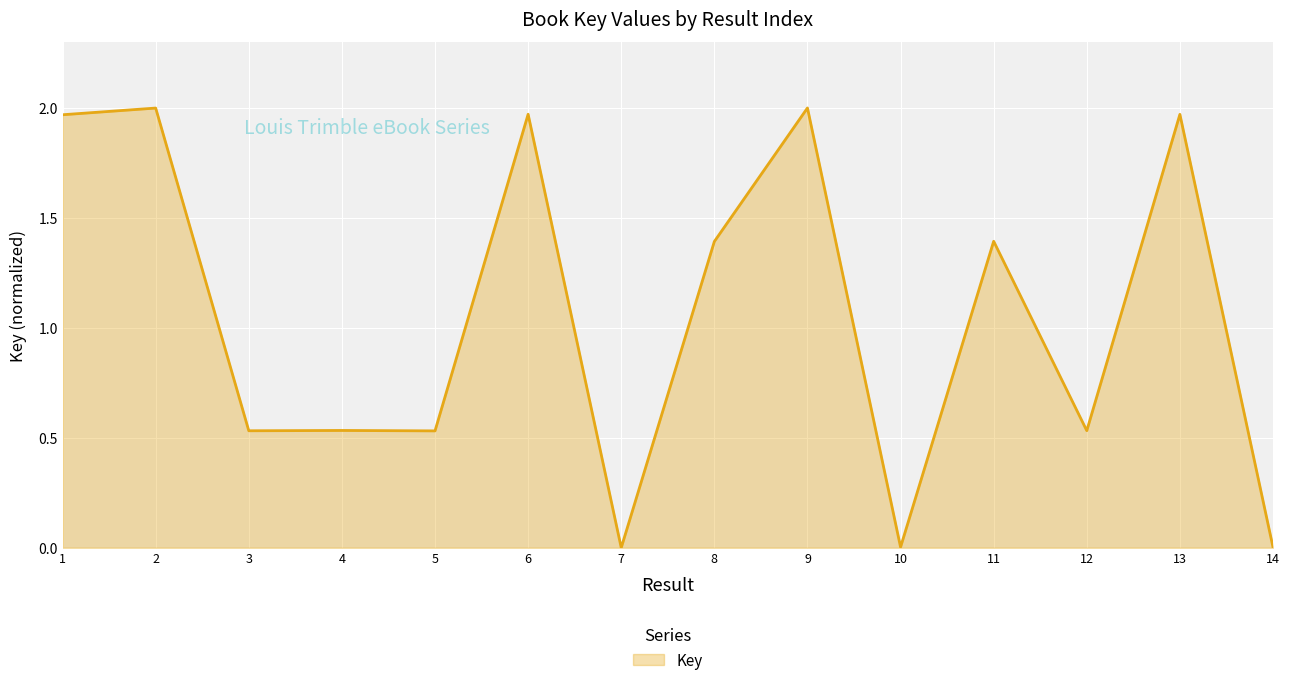

Count the number of categories in the chart.

14